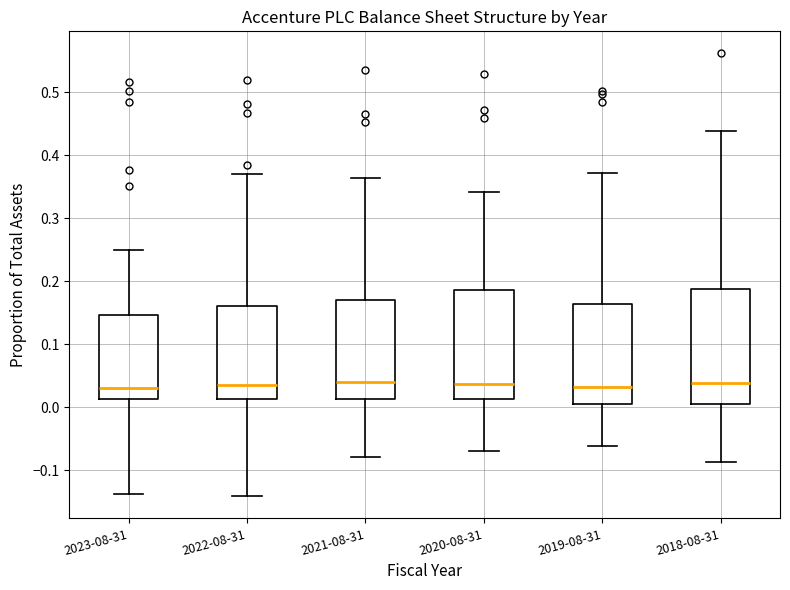

Reading left to right, read every box against the y-axis: the position of its median line, the range the box covers, and the ends of its whiskers. The values are not printed on the chart, so give them approximately, as read against the axis.

2023-08-31: median 0.03, box 0.01 to 0.15, whiskers -0.14 to 0.25
2022-08-31: median 0.04, box 0.01 to 0.16, whiskers -0.14 to 0.37
2021-08-31: median 0.04, box 0.01 to 0.17, whiskers -0.08 to 0.36
2020-08-31: median 0.04, box 0.01 to 0.19, whiskers -0.07 to 0.34
2019-08-31: median 0.03, box 0.00 to 0.16, whiskers -0.06 to 0.37
2018-08-31: median 0.04, box 0.01 to 0.19, whiskers -0.09 to 0.44